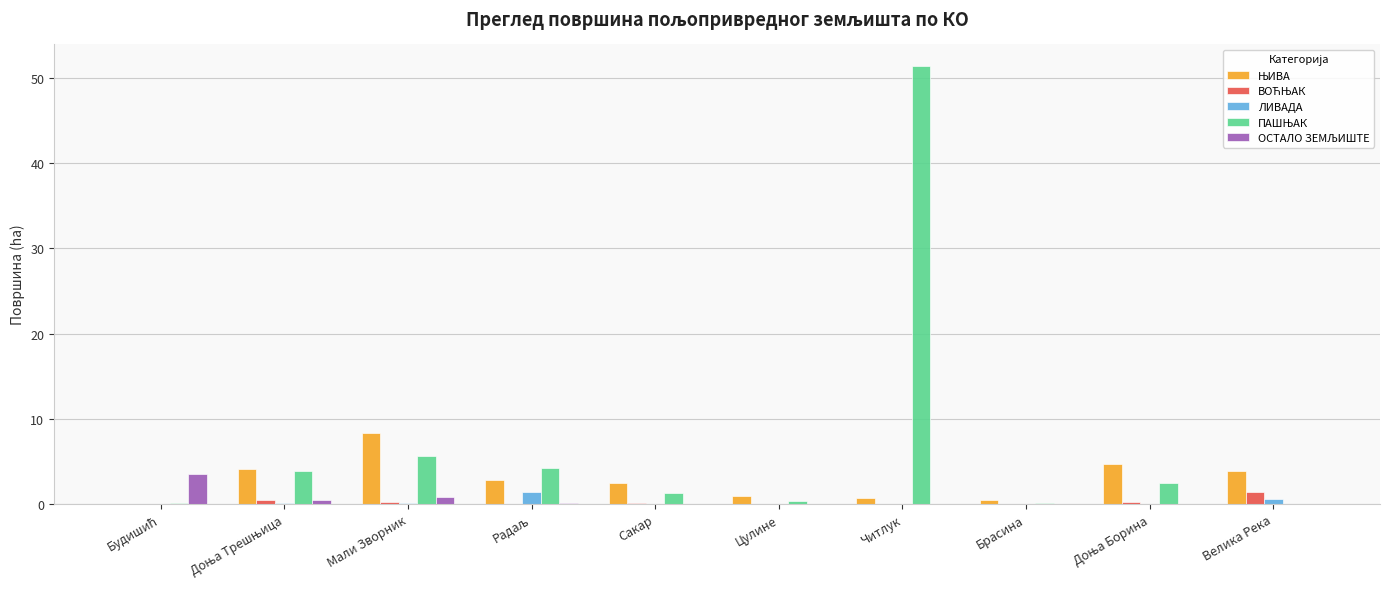

At which category is the sum across all series the highest?

Читлук